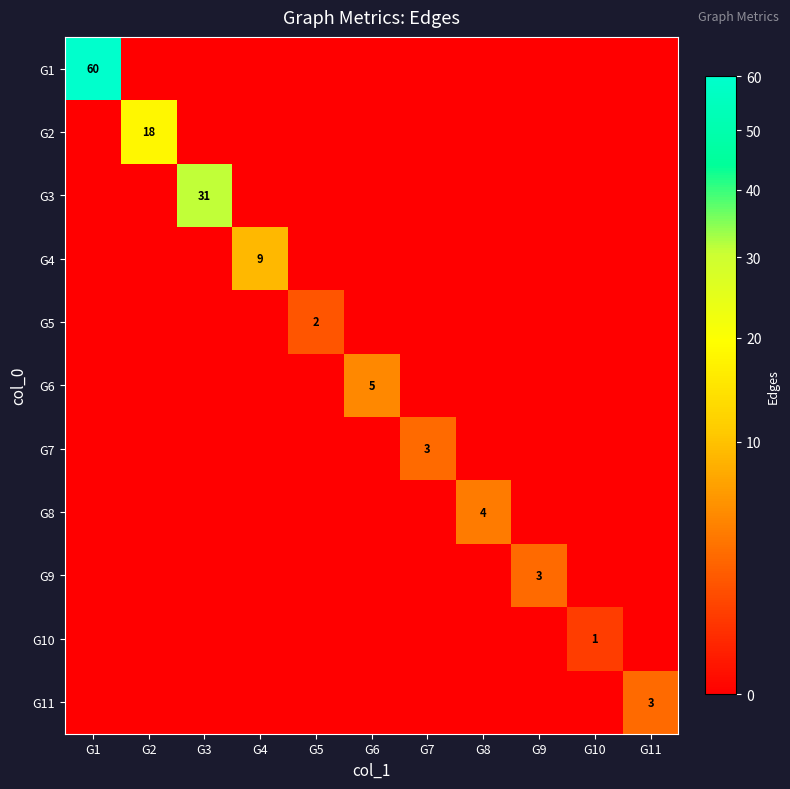

Is it true that G1 equals 60 at G1?

True